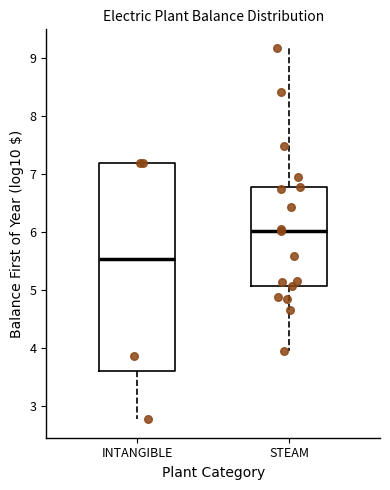

Where is the upper edge of the box for INTANGIBLE on the y-axis? The values are not printed on the chart, so give them approximately, as read against the axis.

7.2